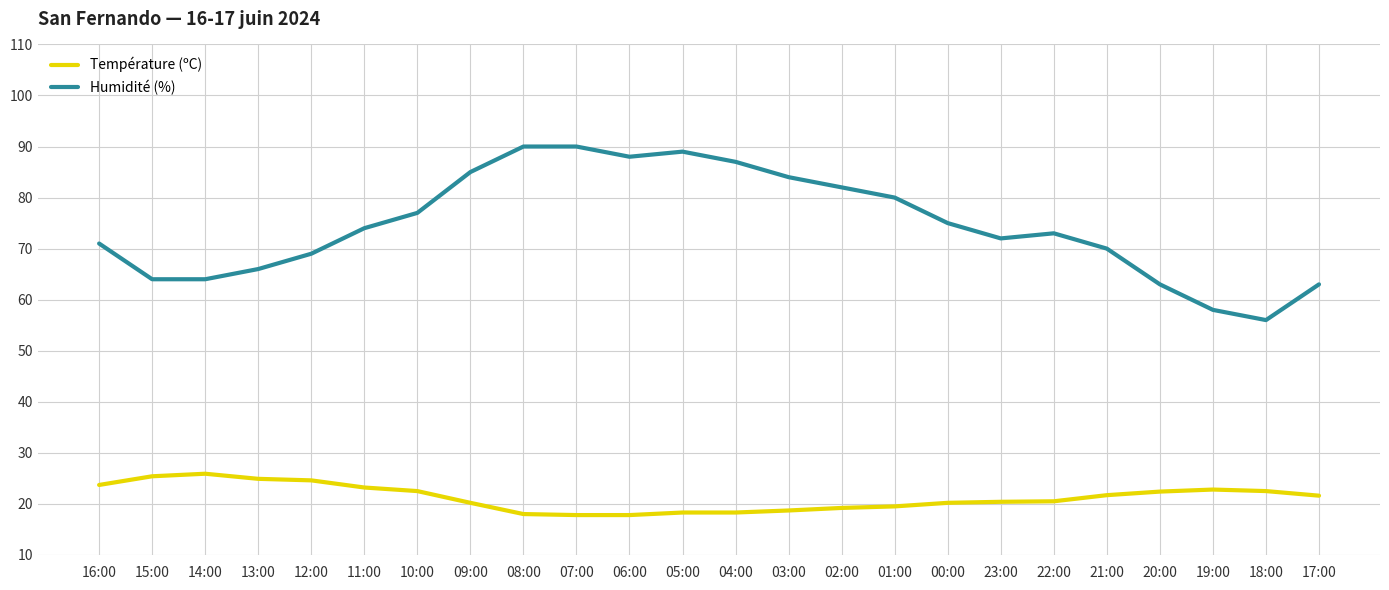

Count the number of data series in this chart.

2